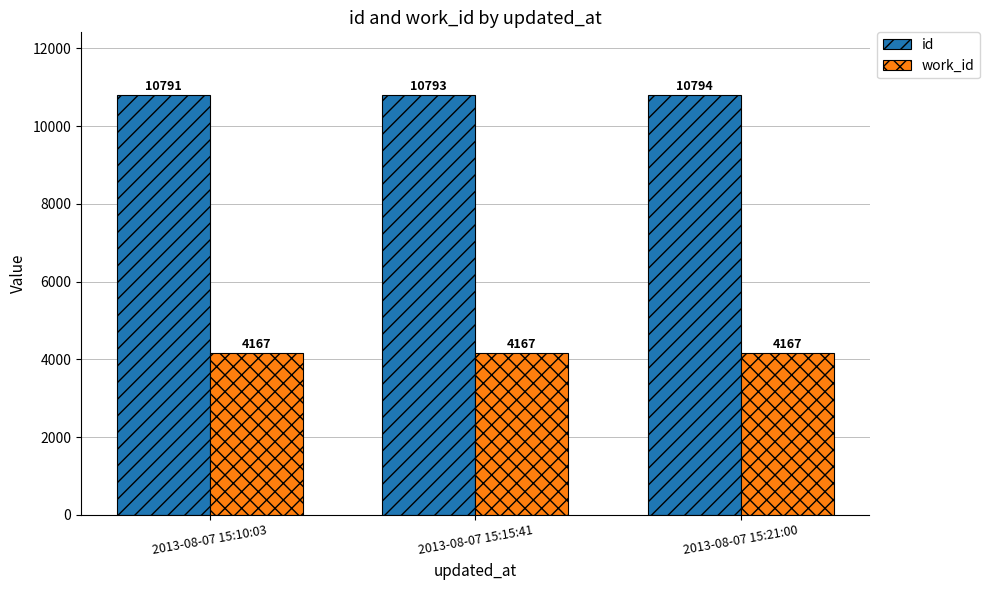

List the labels in order of id value, largest first.

2013-08-07 15:21:00, 2013-08-07 15:15:41, 2013-08-07 15:10:03